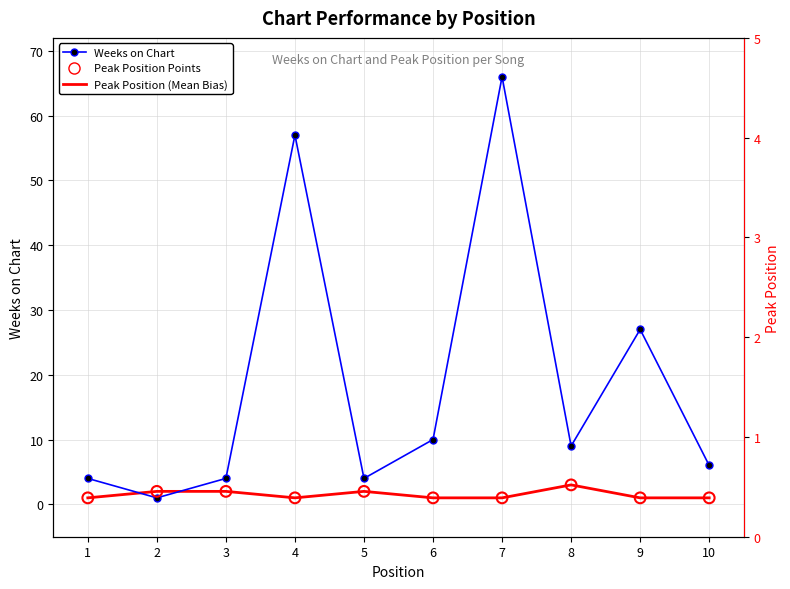

At which category is the sum across all series the highest?

7